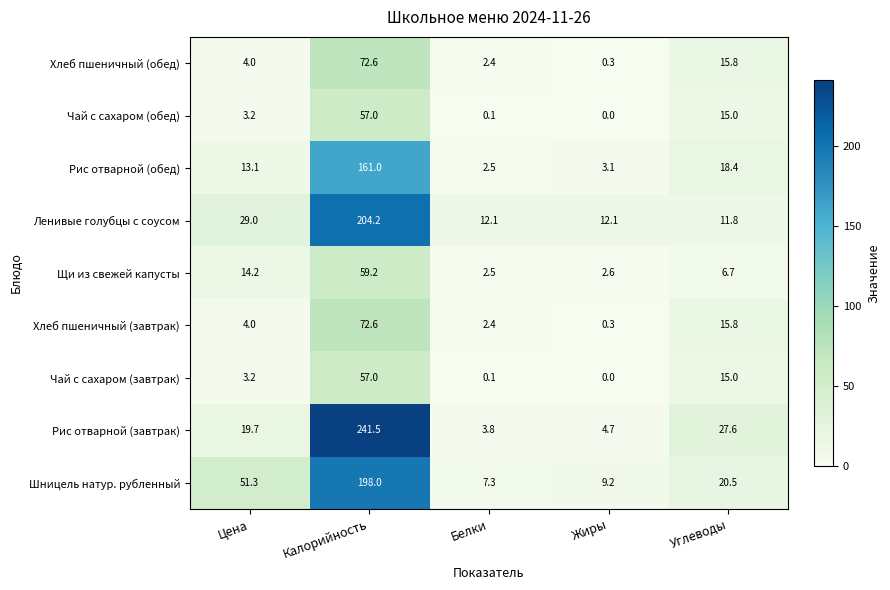

At which category is the sum across all series the highest?

Калорийность